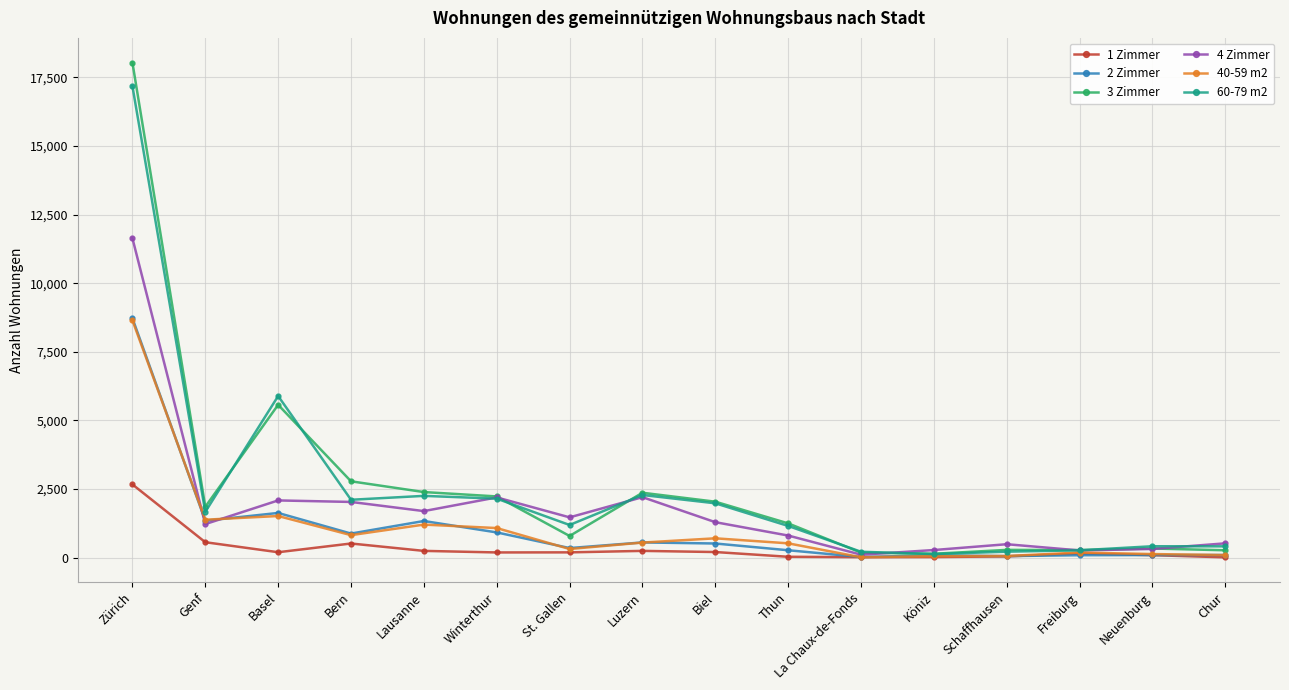

True or false: 2 Zimmer has a value of 265 at Thun.

True